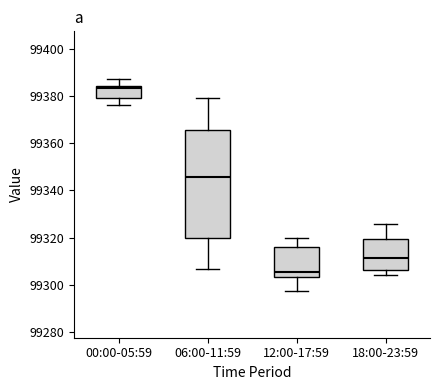

Reading left to right, read every box against the y-axis: the position of its median line, the range the box covers, and the ends of its whiskers. The values are not printed on the chart, so give them approximately, as read against the axis.

00:00-05:59: median 99384 (just below the box's upper edge), box 99380 to 99384, whiskers 99376 to 99388
06:00-11:59: median 99346, box 99320 to 99366, whiskers 99306 to 99380
12:00-17:59: median 99306, box 99304 to 99316, whiskers 99298 to 99320
18:00-23:59: median 99312, box 99306 to 99320, whiskers 99304 to 99326